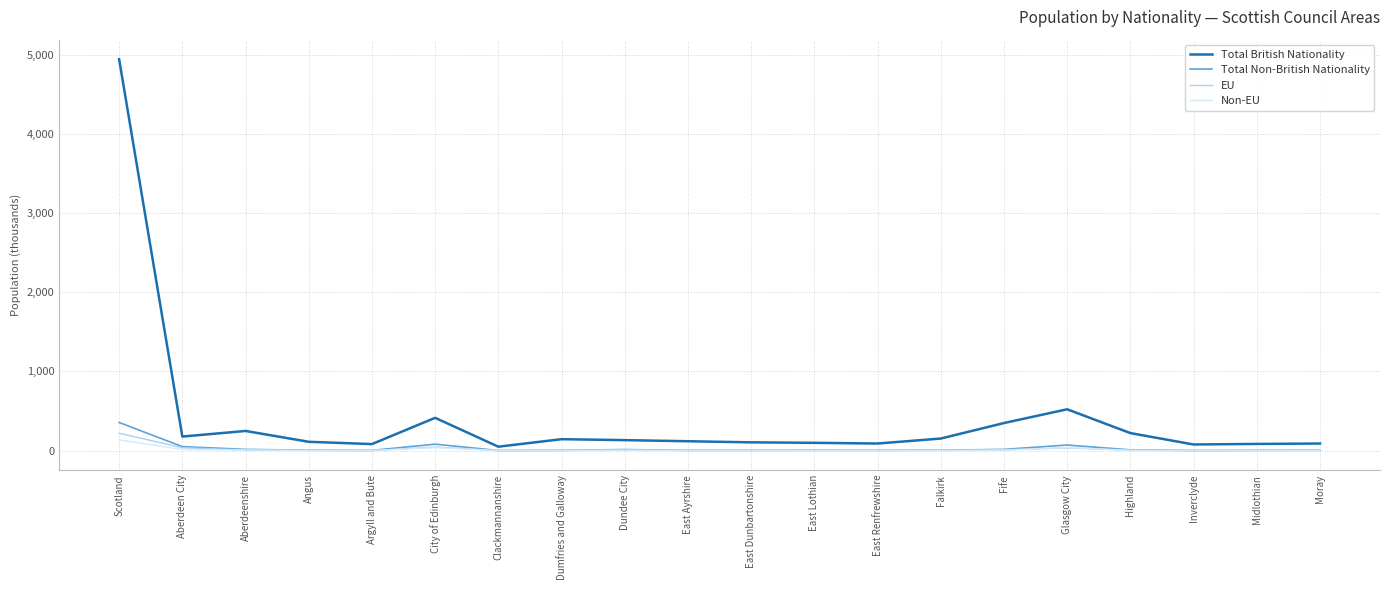

What is the difference between the highest and lowest values at East Dunbartonshire?

103